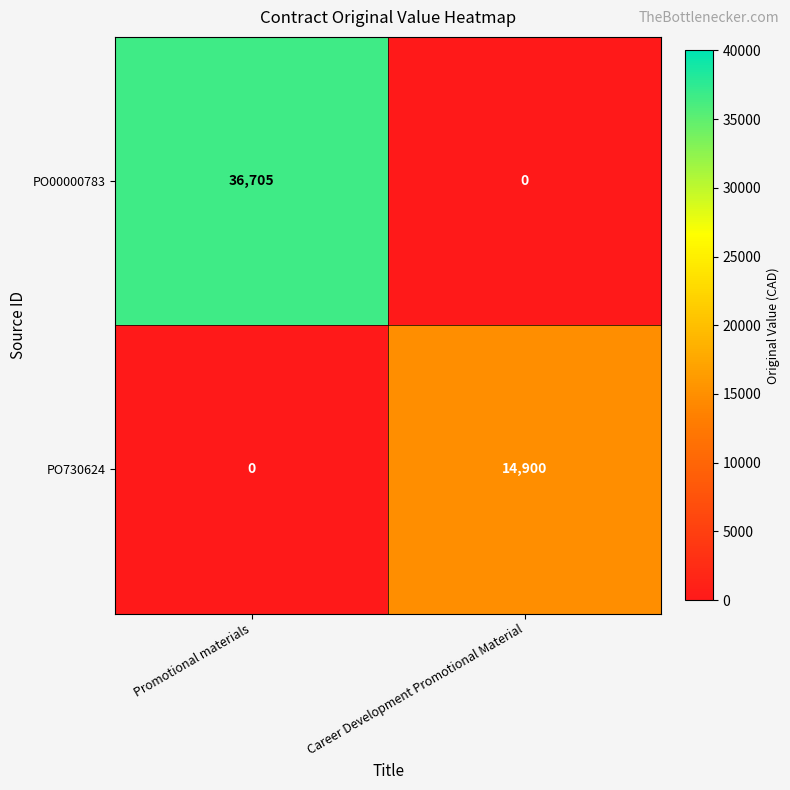

At which category does the chart reach its peak across all series?

Promotional materials